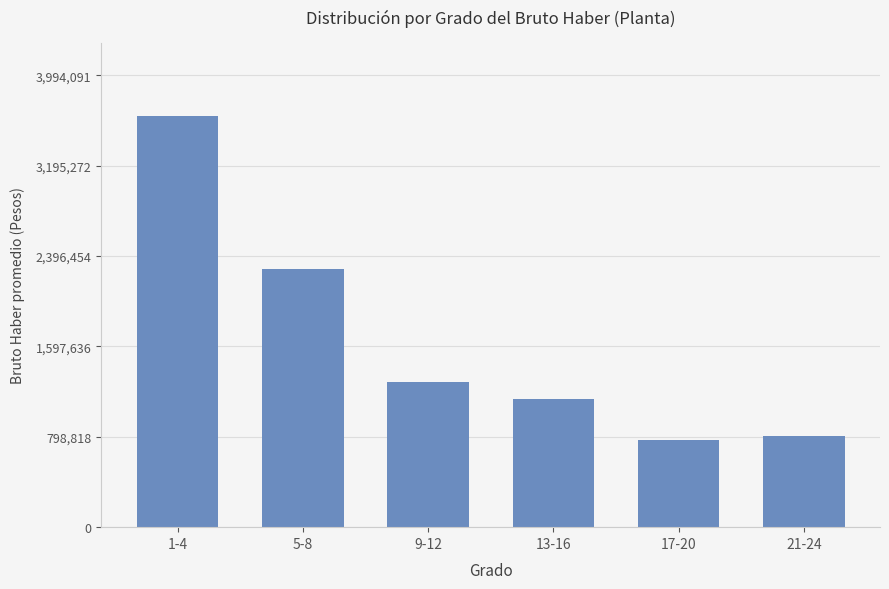

The chart shows a value of 2284350 at 5-8. True or false?

True